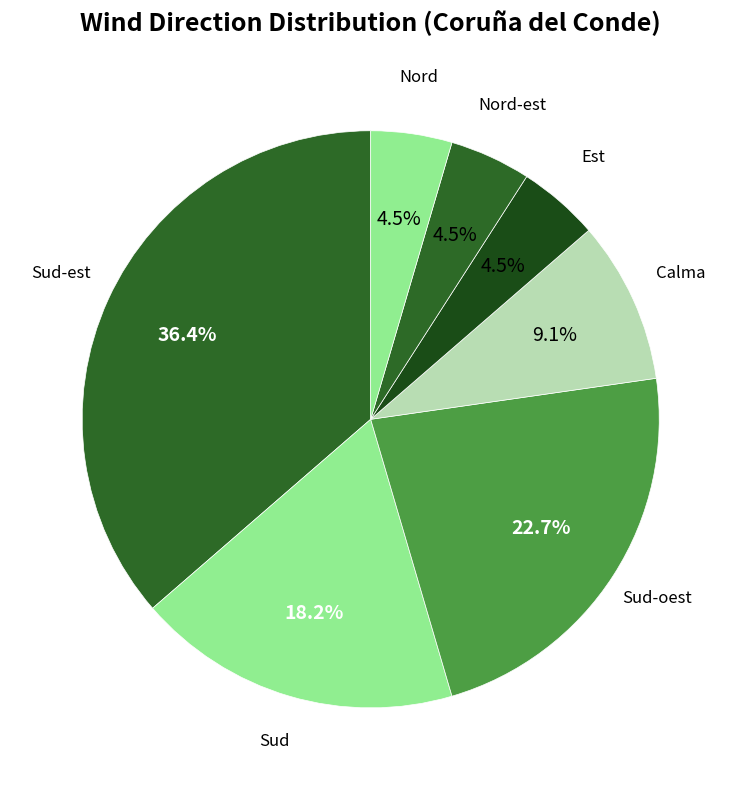

To the nearest percent, what is the difference between the largest and smallest slice percentages?

32%